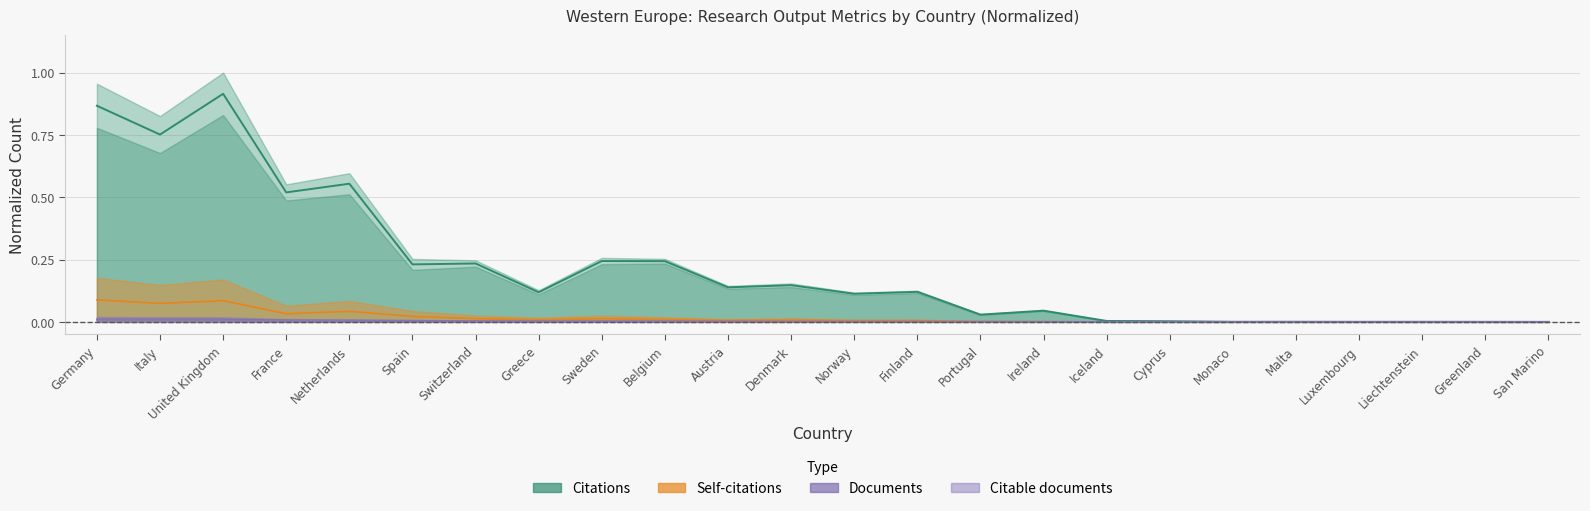

Does the chart display data point markers on the line(s)?

No